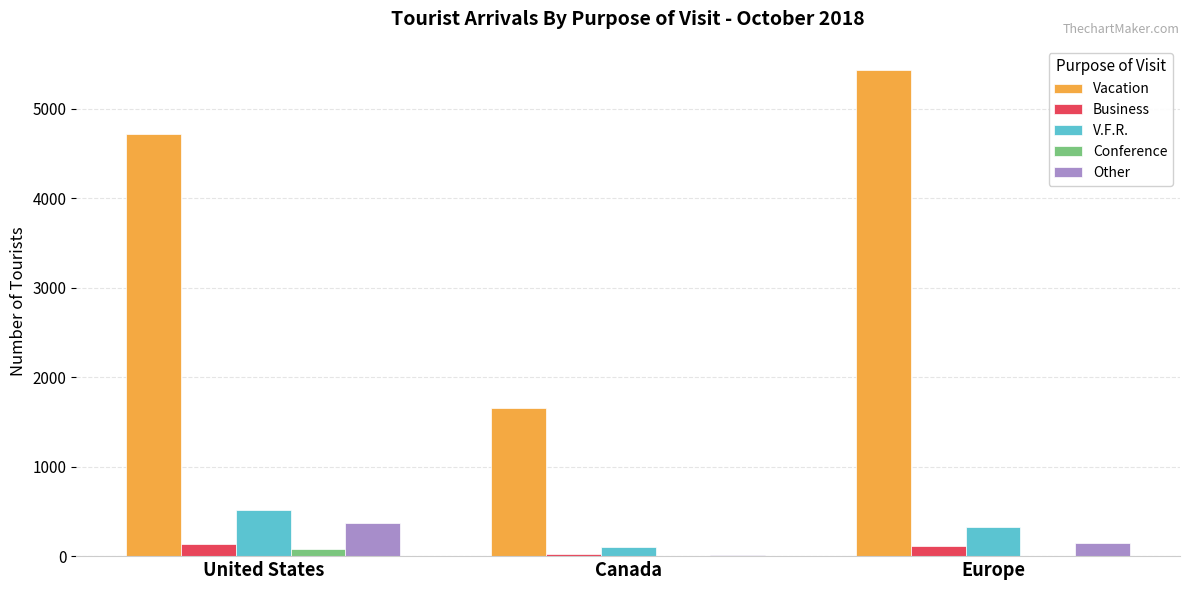

How many series are shown in this chart?

5